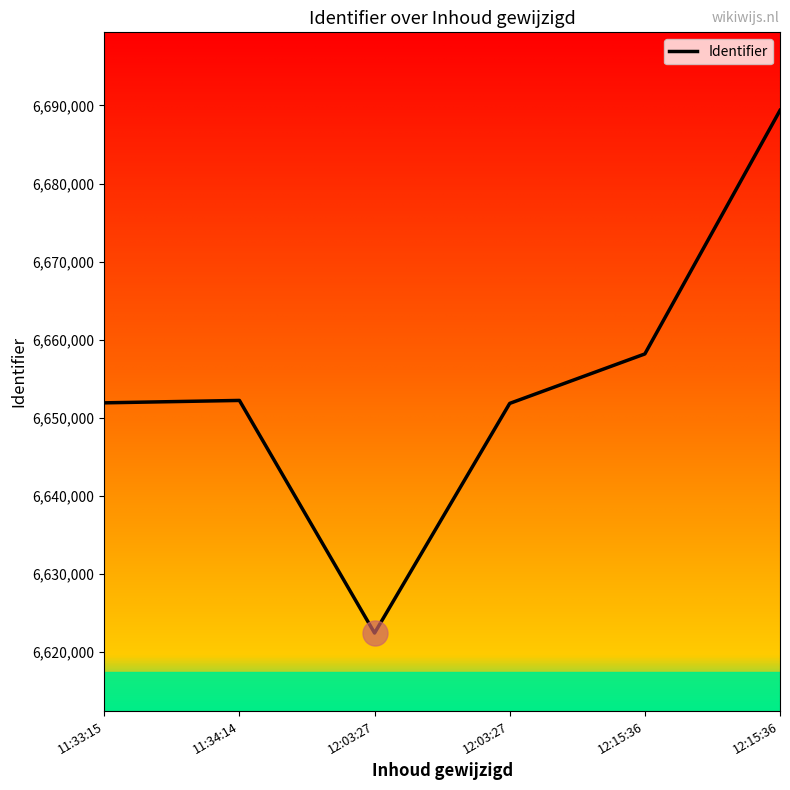

Reading left to right, extract all data points from this chart.

6651899	6652207	6622403	6651827	6658165	6689371